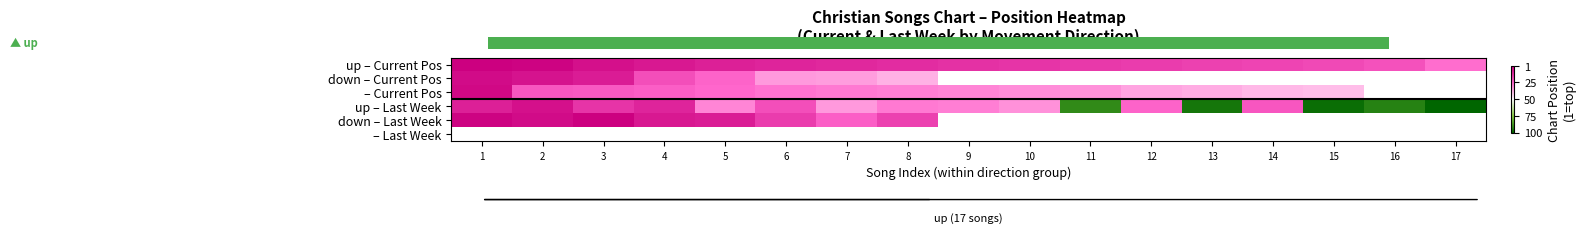

What is the difference between the highest and lowest values at 9?

18.0